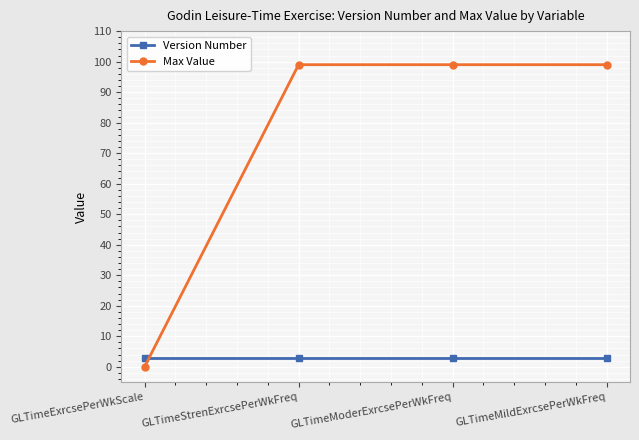

True or false: Version Number has more than 1 interior local peaks.

False